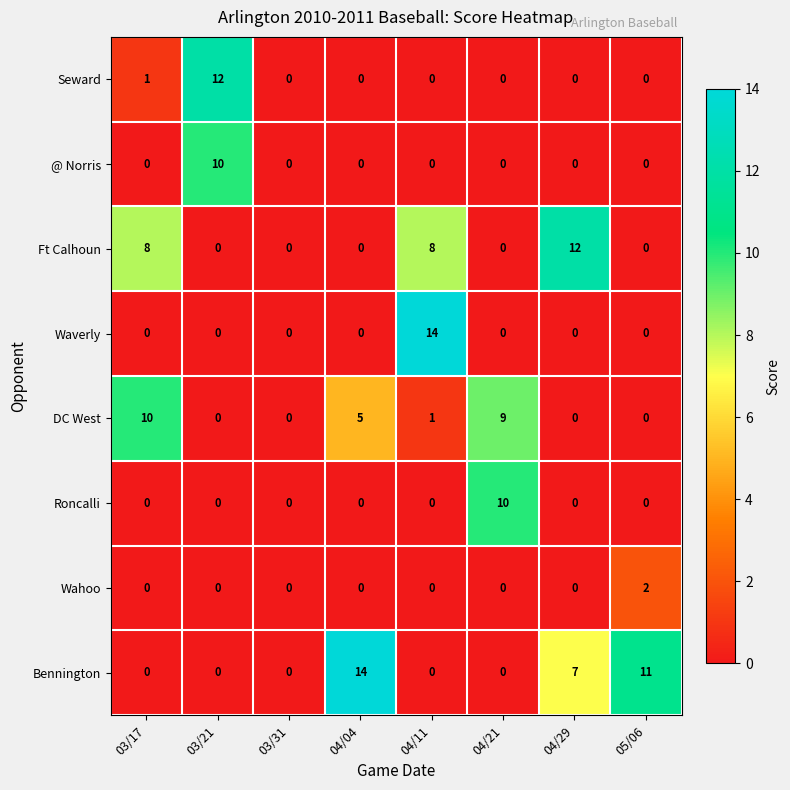

Where is Bennington nearest to the value 7?

04/29